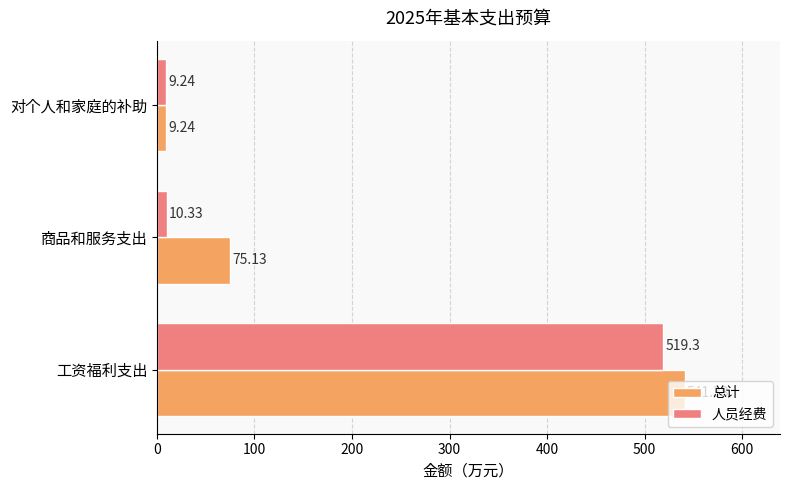

At 商品和服务支出, list the series in order from largest to smallest.

总计, 人员经费